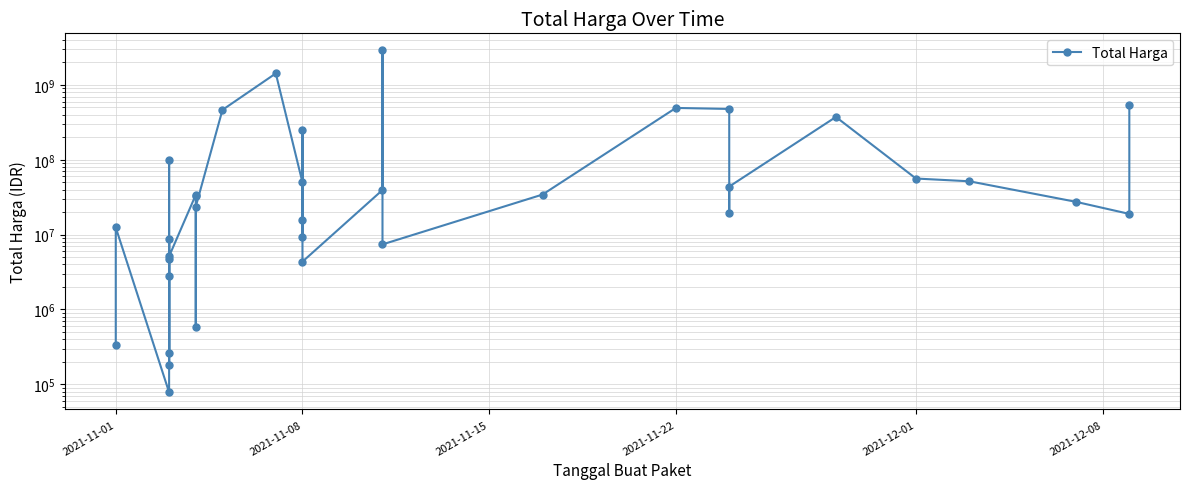

Is it true that the value at 6 is 2698205?

False